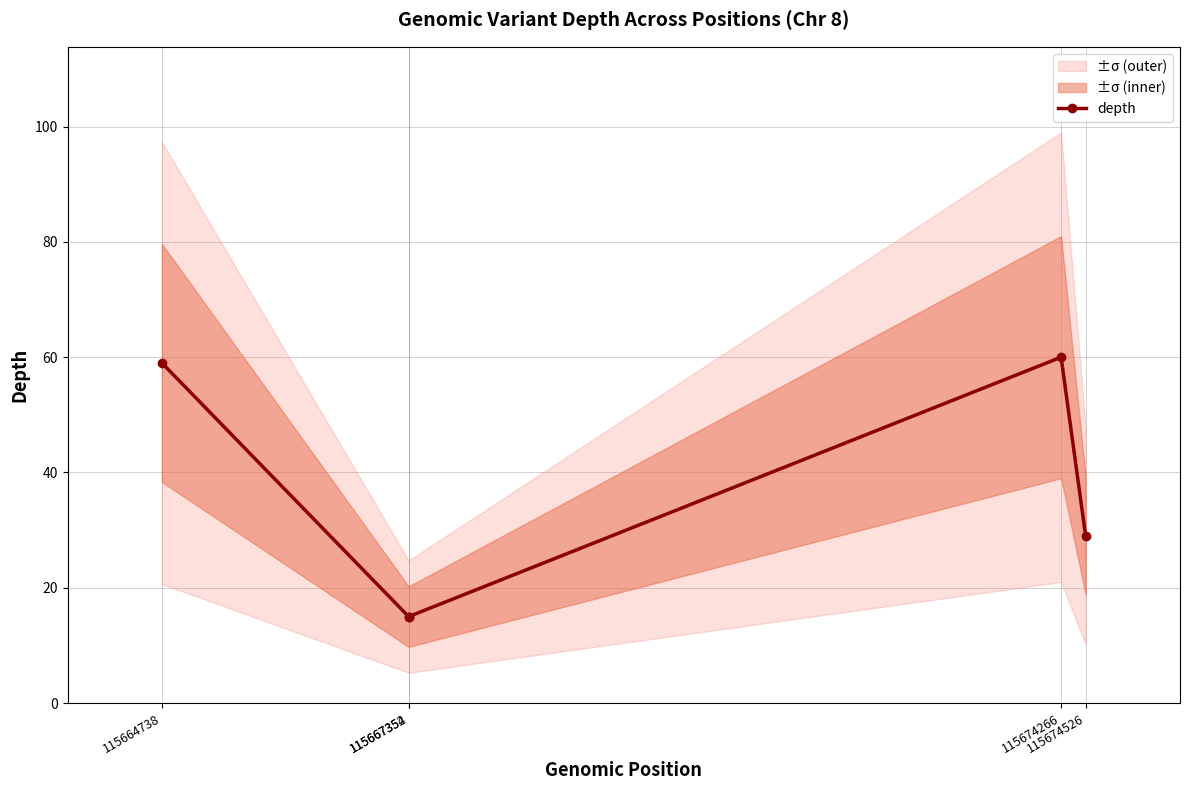

Which label corresponds to the smallest value in the chart?

115667352